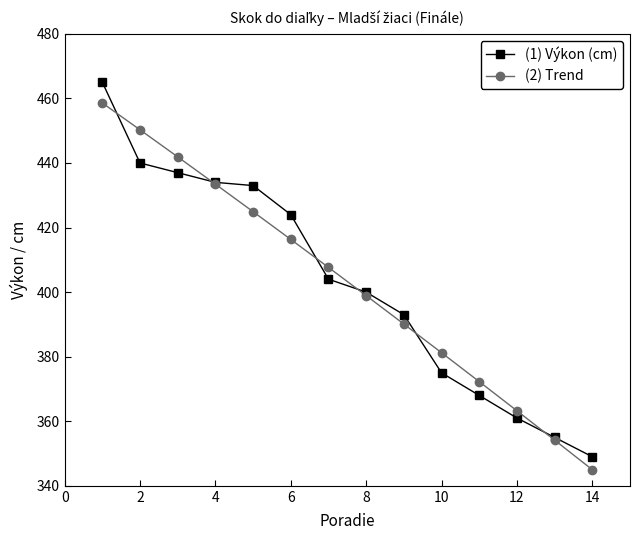

Which series has the largest range (max minus min)?

(1) Výkon (cm)